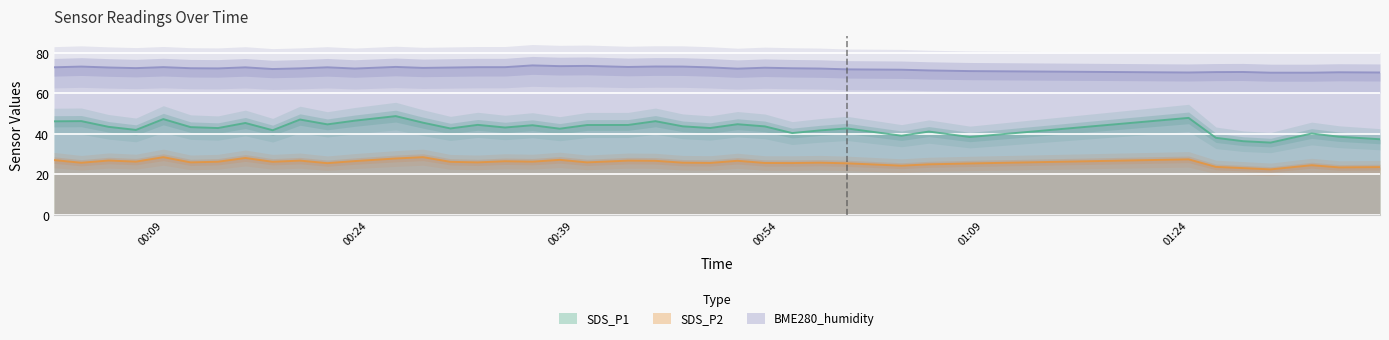

What is the highest value of the SDS_P1 series?

48.7